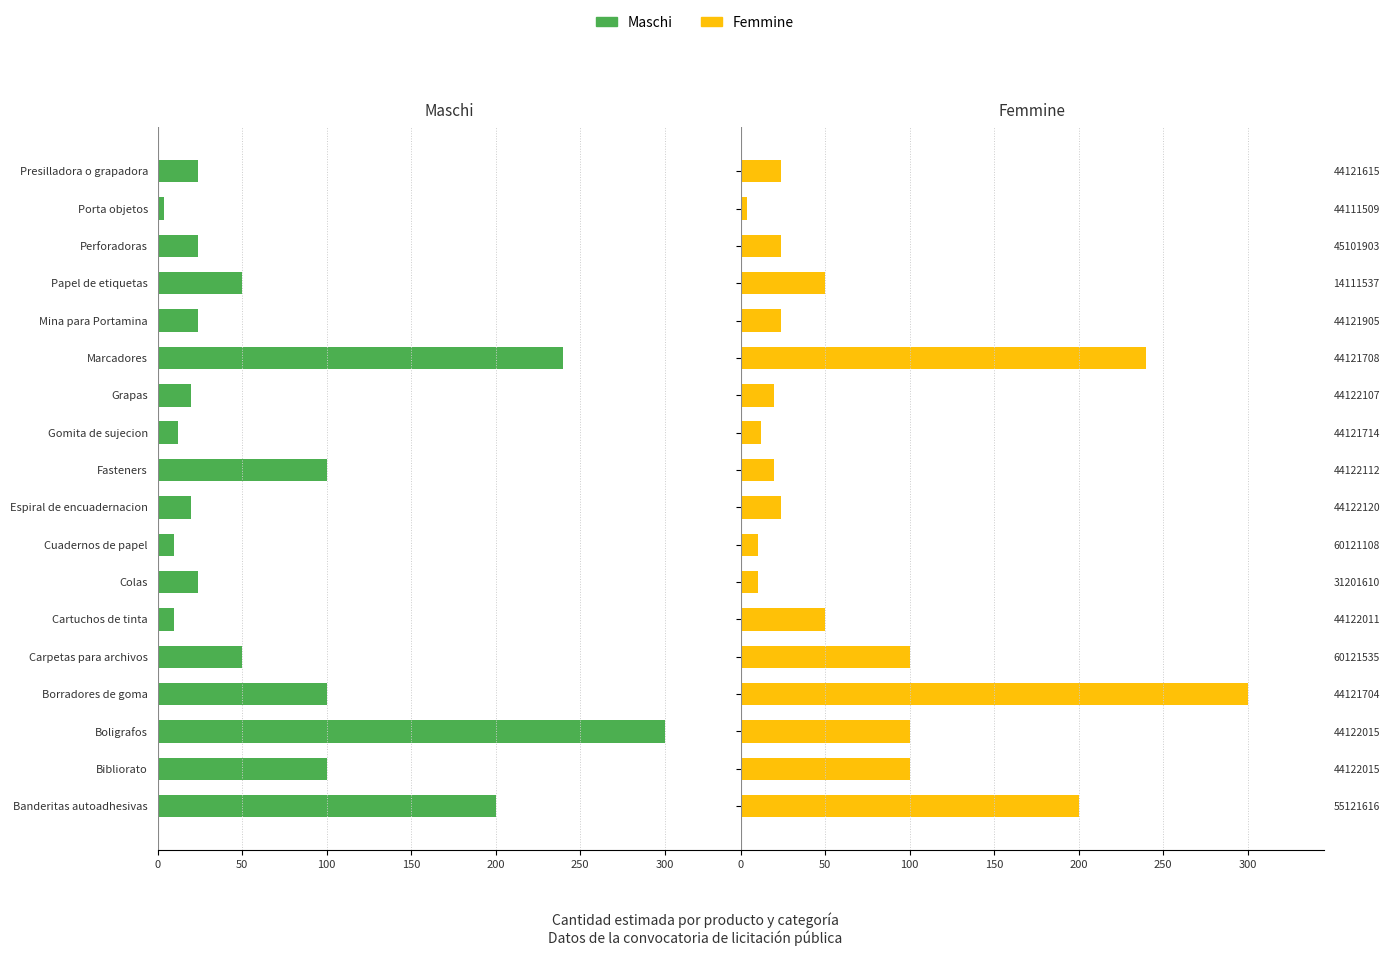

What is the total value across all series at Banderitas autoadhesivas?

400